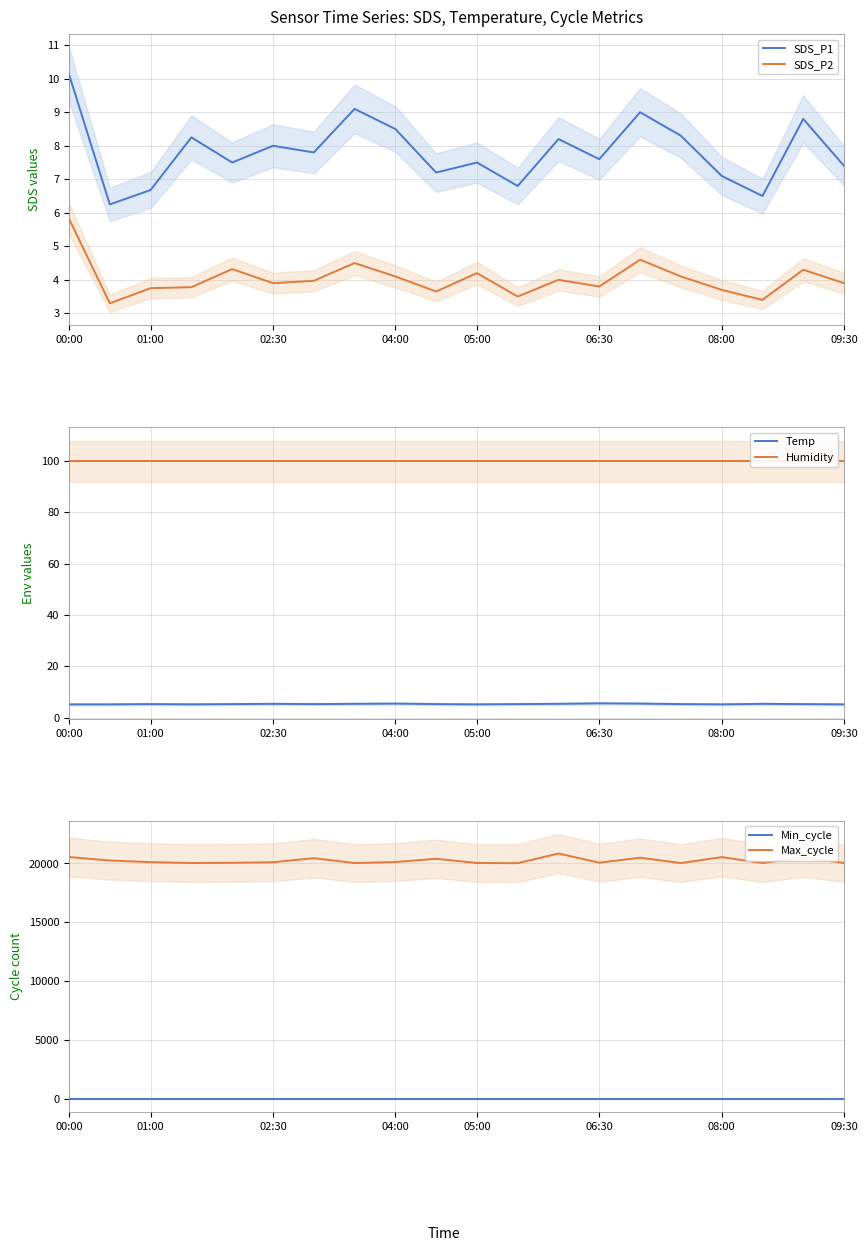

Reading left to right, extract all data points from this chart.

SDS_P1: 10.1	6.2	6.7	8.2	7.5	8.0	7.8	9.1	8.5	7.2	7.5	6.8	8.2	7.6	9.0	8.3	7.1	6.5	8.8	7.4
SDS_P2: 5.8	3.3	3.8	3.8	4.3	3.9	4.0	4.5	4.1	3.6	4.2	3.5	4.0	3.8	4.6	4.1	3.7	3.4	4.3	3.9
Temp: 5.2	5.2	5.3	5.2	5.3	5.4	5.3	5.4	5.5	5.3	5.2	5.3	5.4	5.6	5.5	5.3	5.2	5.4	5.3	5.2
Humidity: 99.9	99.9	99.9	99.9	99.9	99.9	99.9	99.9	99.9	99.9	99.9	99.9	99.9	99.9	99.9	99.9	99.9	99.9	99.9	99.9
Min_cycle: 28.0	28.0	28.0	28.0	28.0	28.0	28.0	28.0	28.0	28.0	28.0	28.0	28.0	28.0	28.0	28.0	28.0	28.0	28.0	28.0
Max_cycle: 20541.0	20246.0	20109.0	20033.0	20053.0	20100.0	20444.0	20033.0	20116.0	20395.0	20033.0	20021.0	20839.0	20060.0	20485.0	20029.0	20533.0	20030.0	20500.0	20035.0